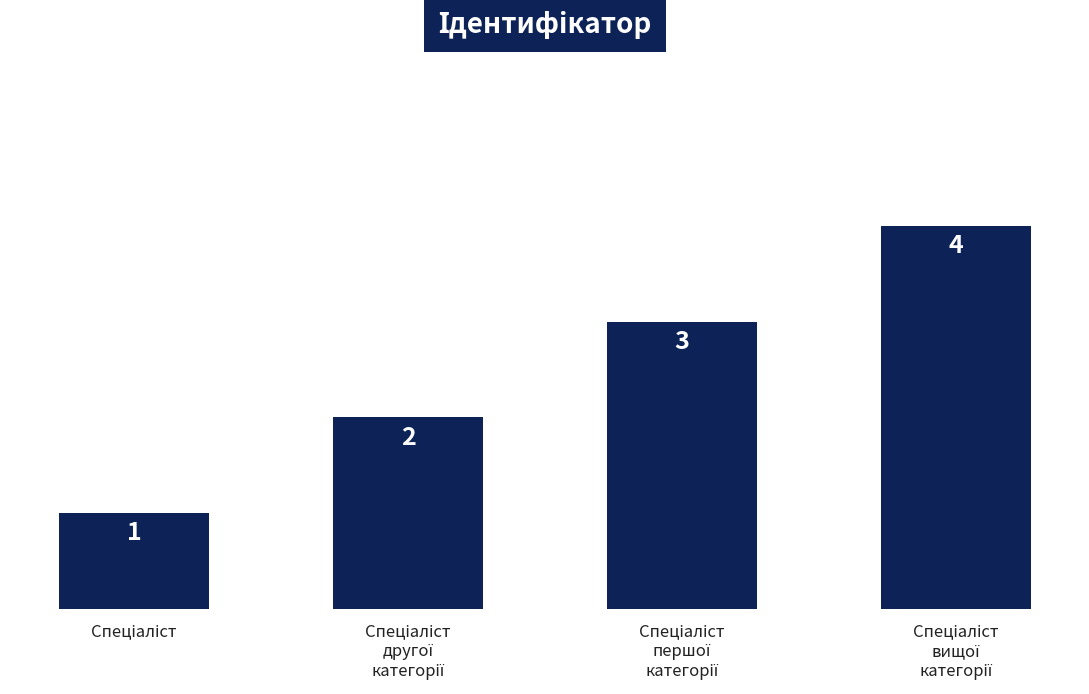

Count the values in the range 2 to 4.

3